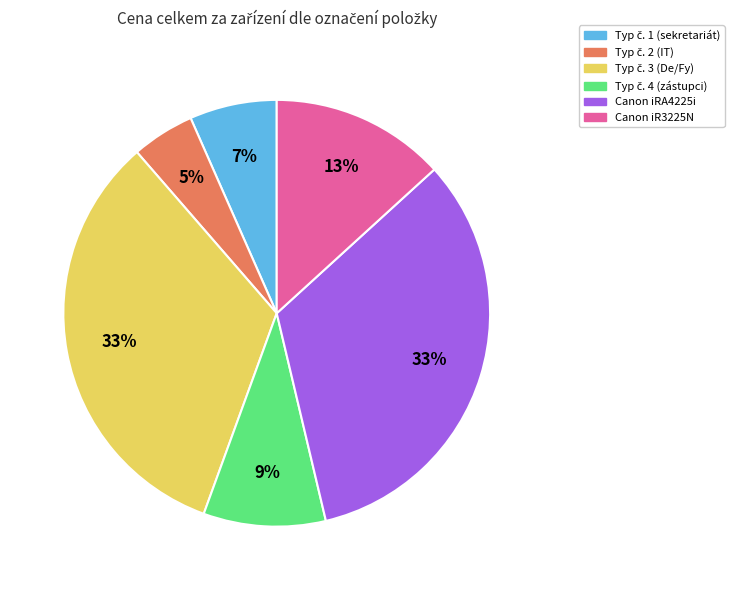

Is there any slice that represents more than half of the pie?

No